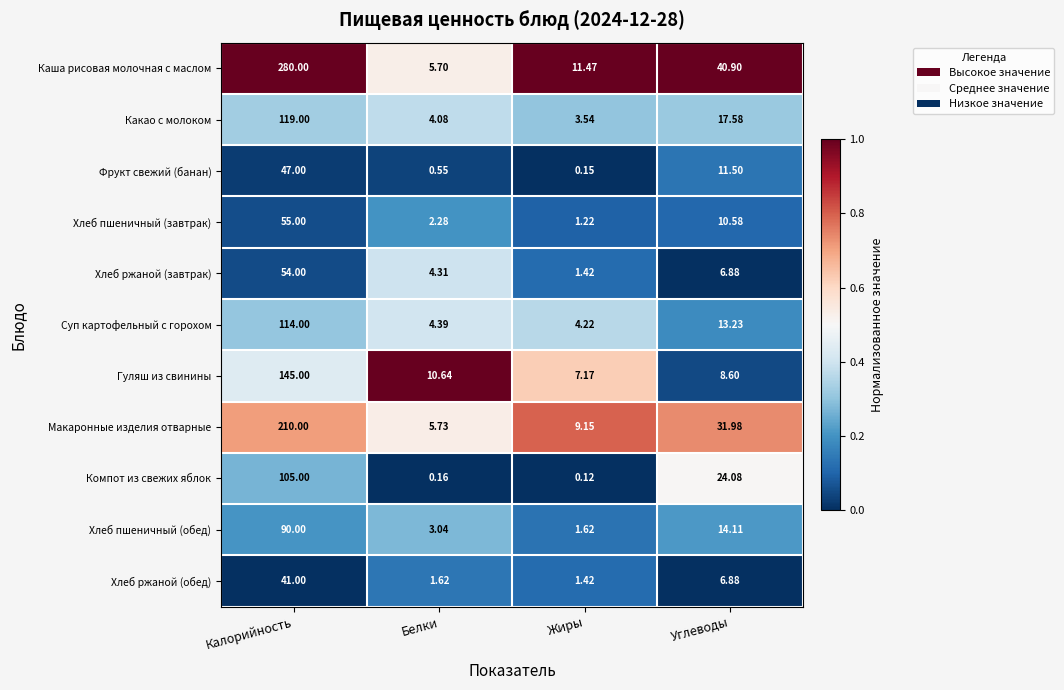

At which category does the chart reach its peak across all series?

Калорийность